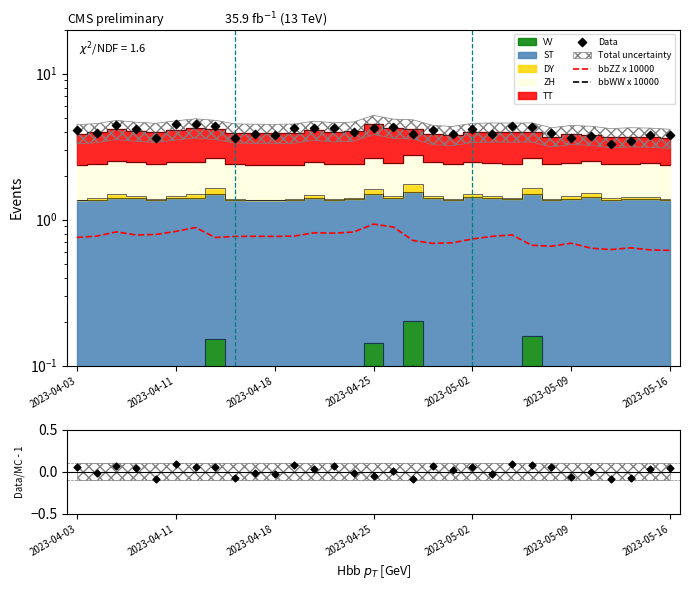

What is the total value across all series at 8?

4.4